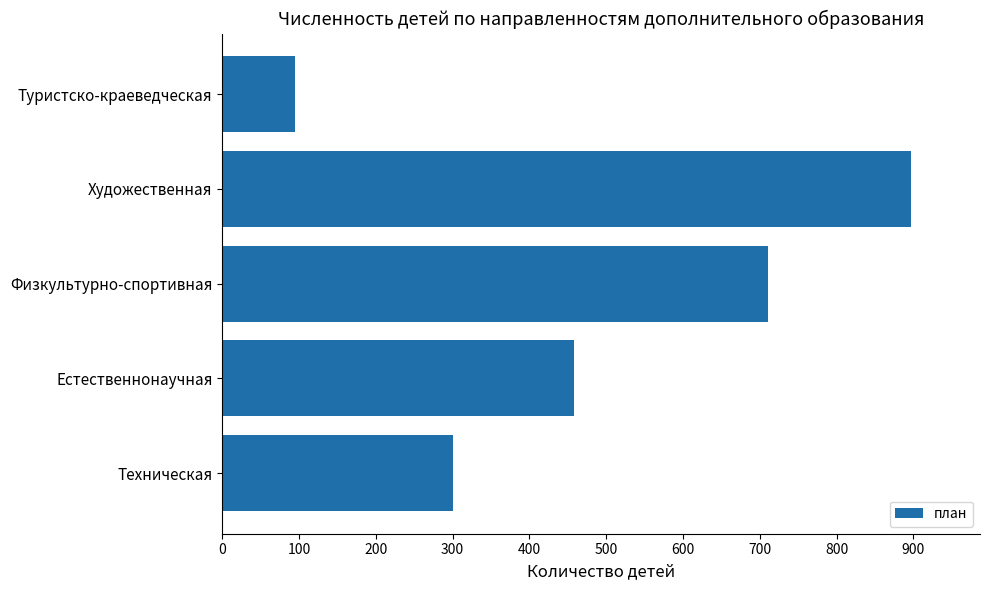

List the labels in order of value, smallest first.

Туристско-краеведческая, Техническая, Естественнонаучная, Физкультурно-спортивная, Художественная